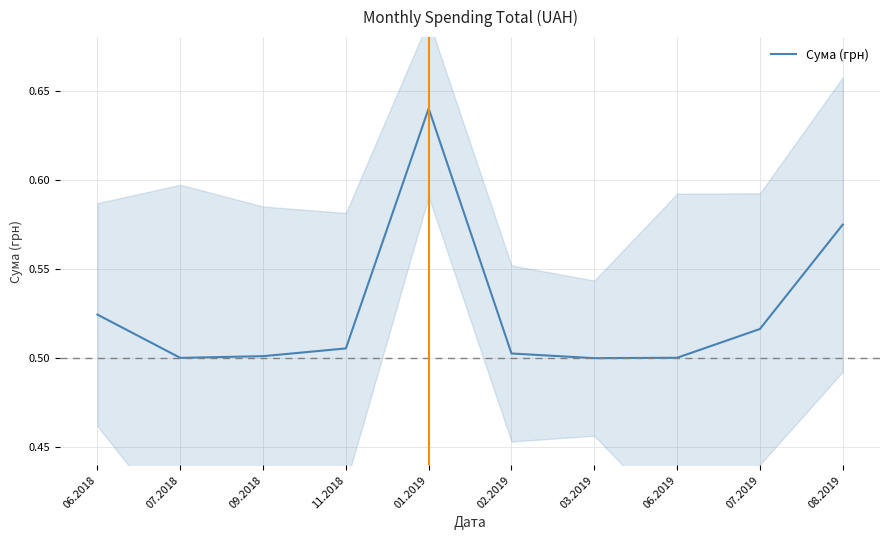

What is the difference between the maximum and minimum values?

0.1